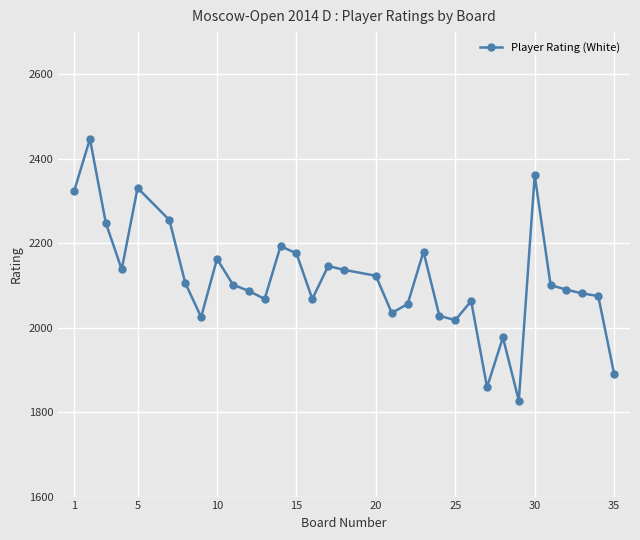

What is the average value?

2114